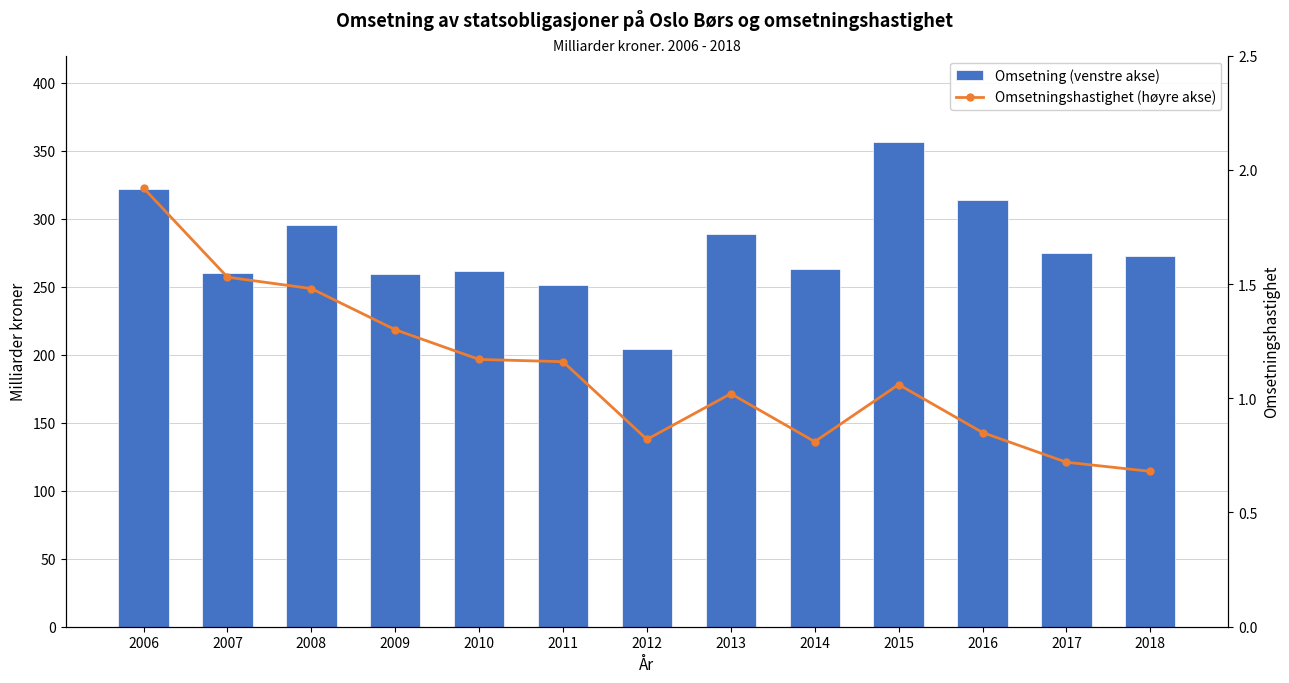

At which label does Omsetningshastighet (høyre akse) reach its minimum?

2018